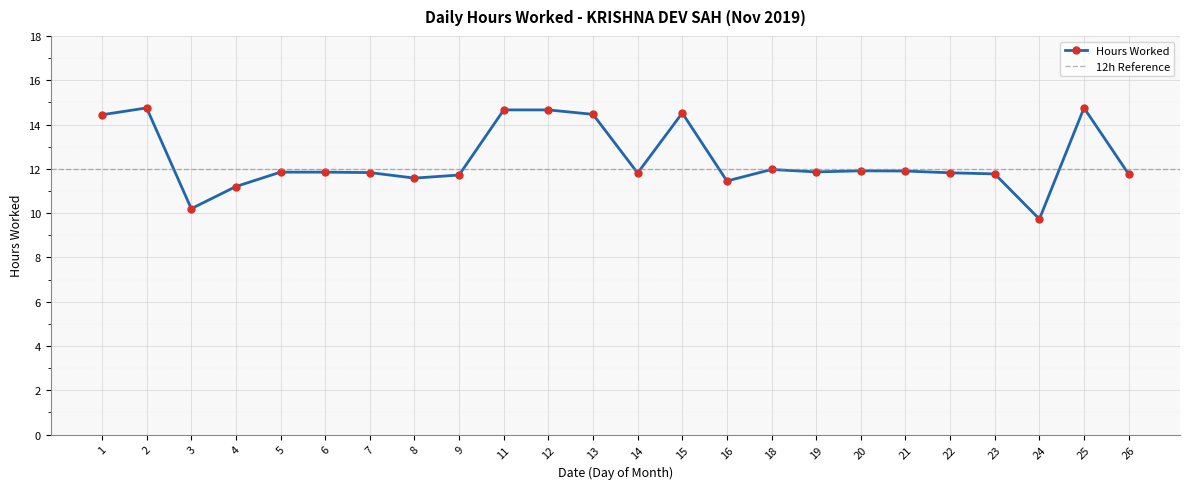

What is the sum of the values at 2 and 6?

26.6